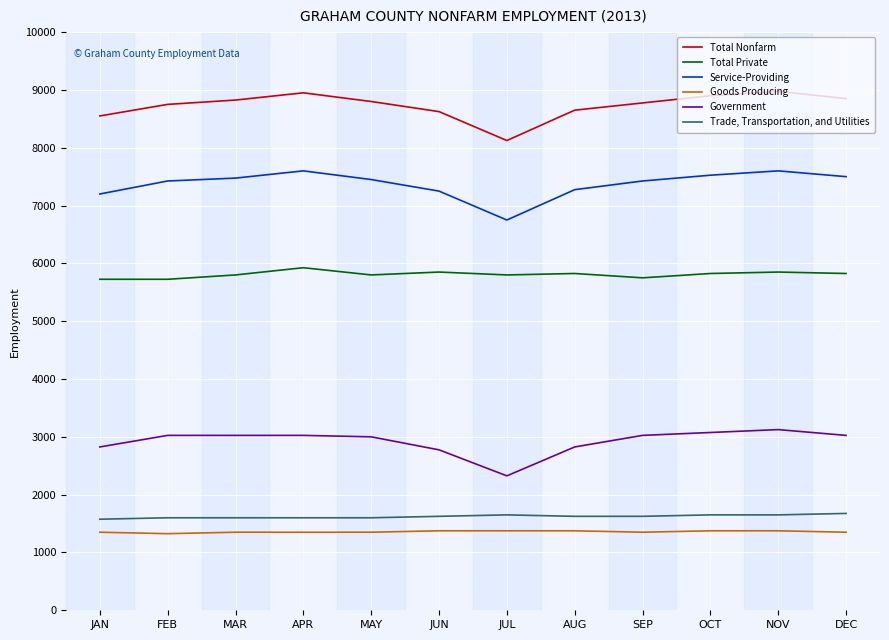

What is the approximate value of Government at APR?

3025